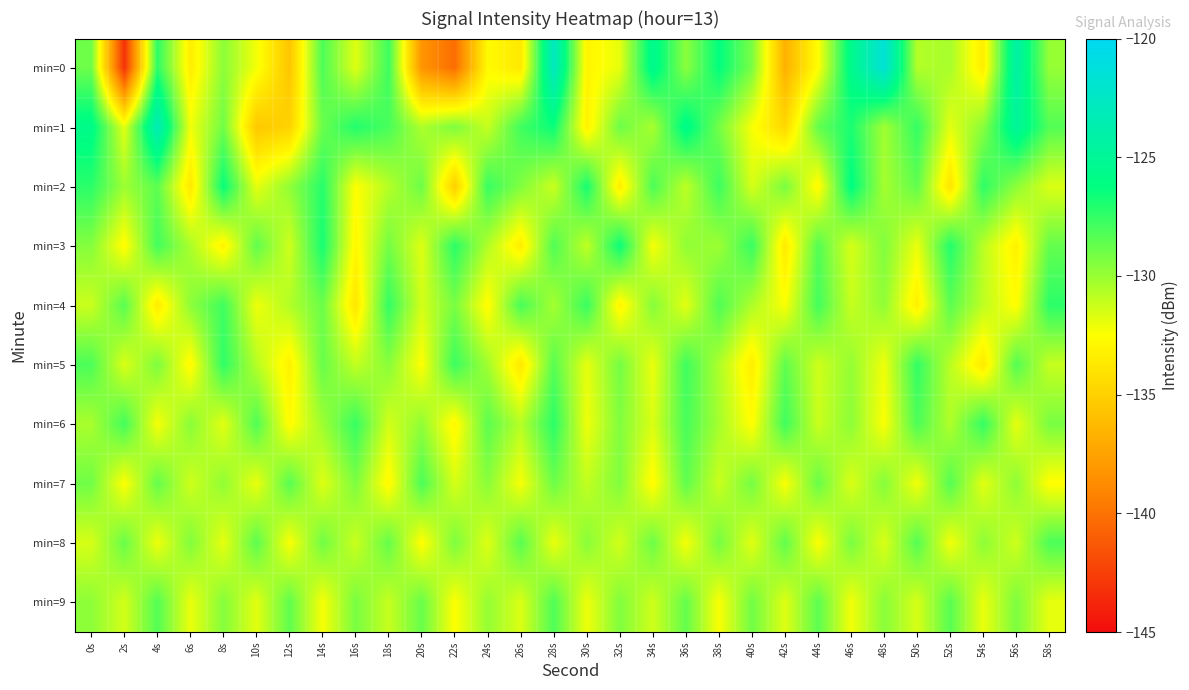

At which category is the sum across all series the highest?

28s